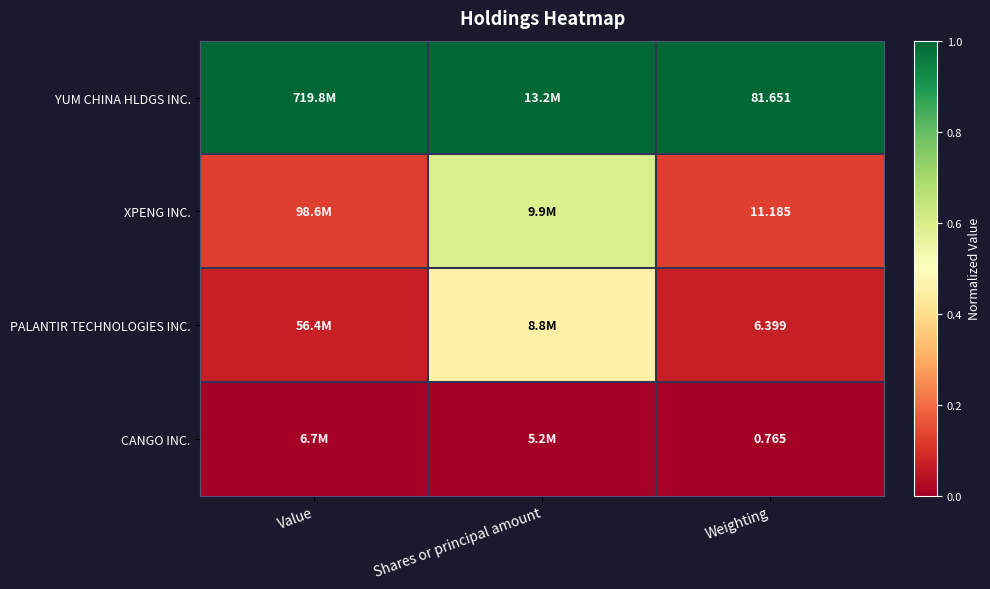

List the series in order of their peak value, highest first.

YUM CHINA HLDGS INC., XPENG INC., PALANTIR TECHNOLOGIES INC., CANGO INC.